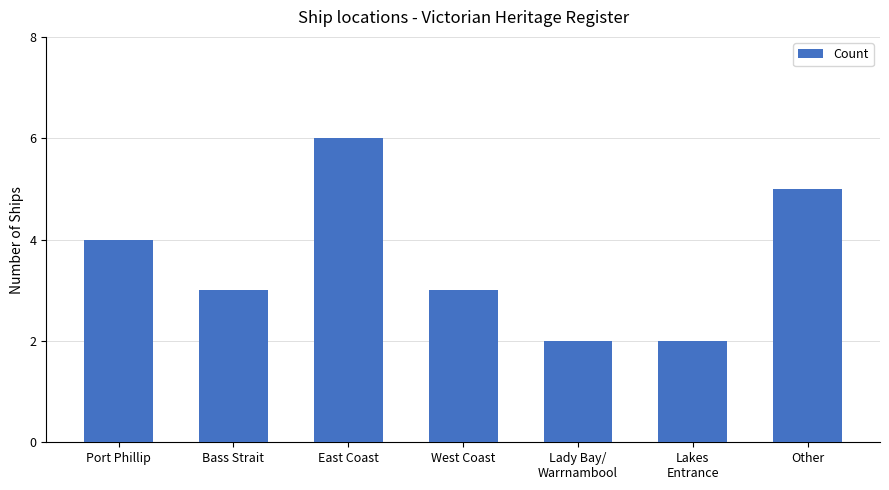

What is the change in value from West Coast to Lakes
Entrance?

-1